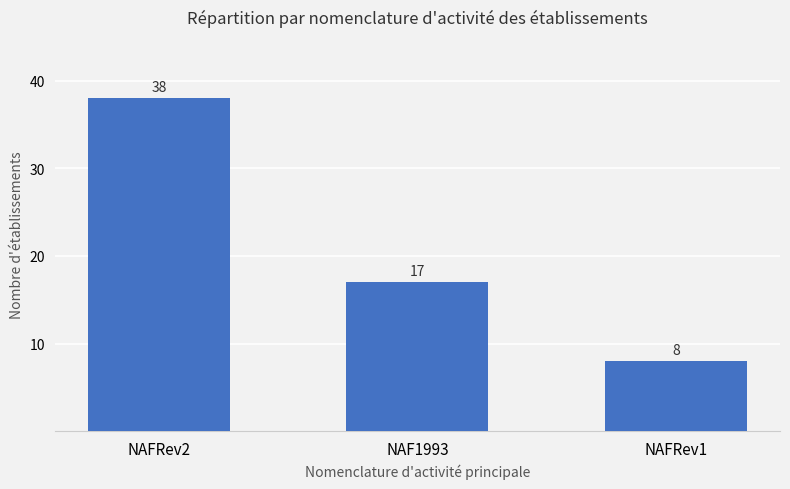

Rank the categories by value from highest to lowest.

NAFRev2, NAF1993, NAFRev1